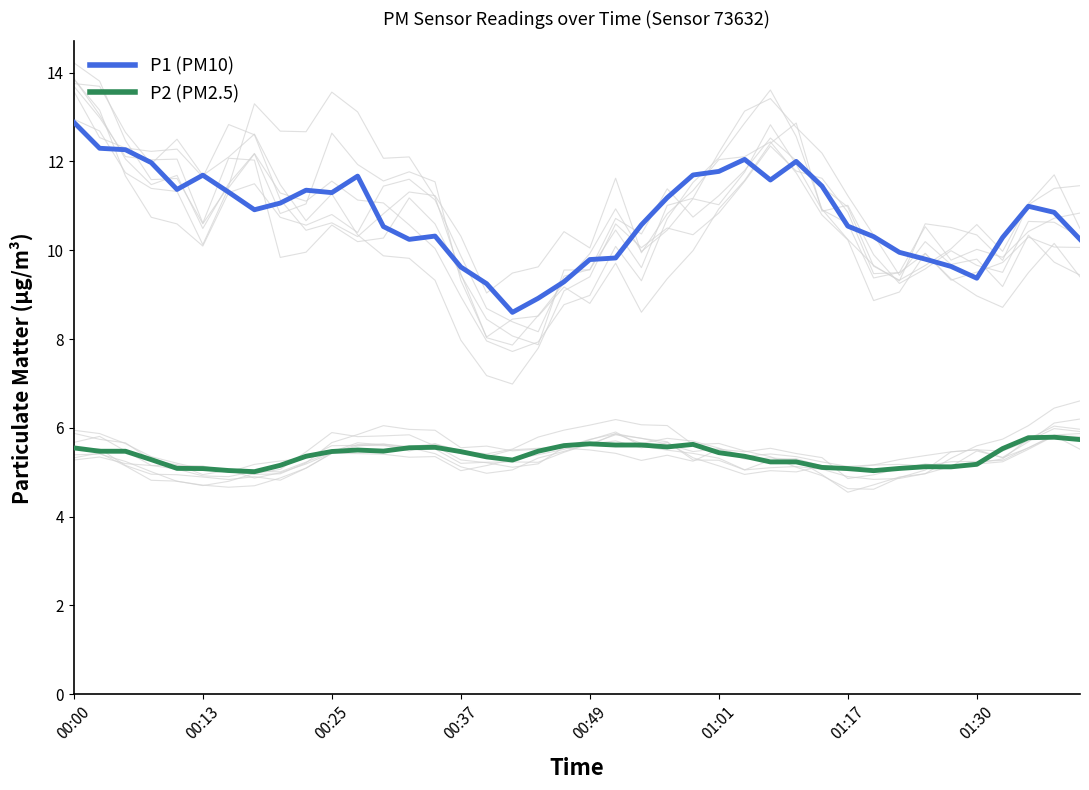

Is it true that P1 (PM10) equals 10.3 at 31?

True